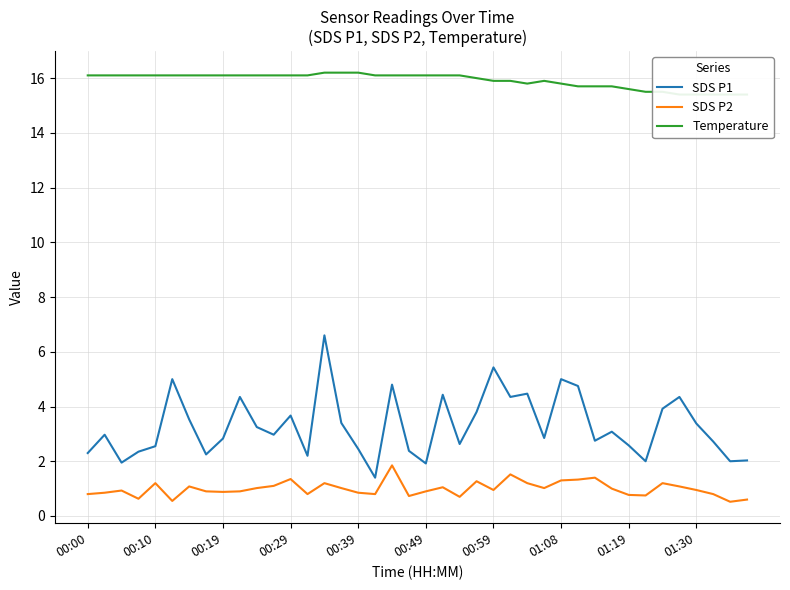

Where does the Temperature series first go above 16?

00:00